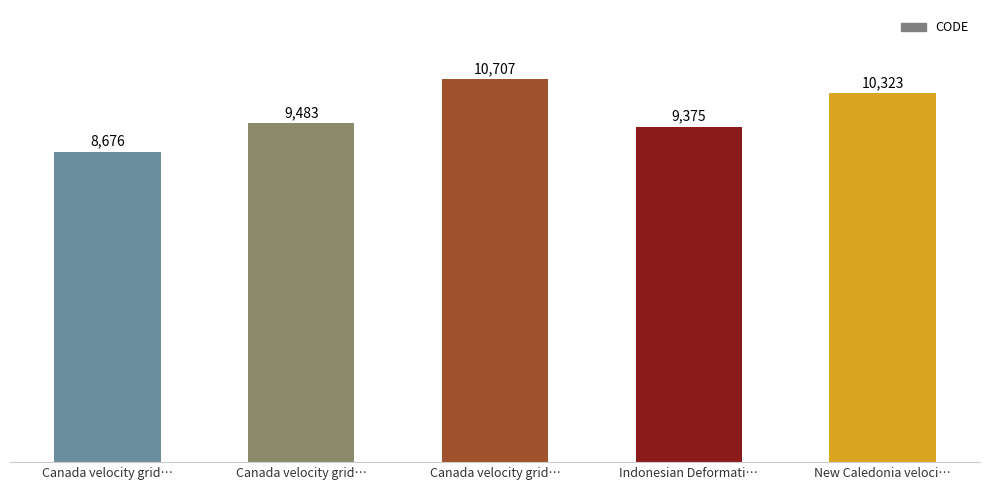

The value at Canada velocity grid… is 3547. True or false?

False